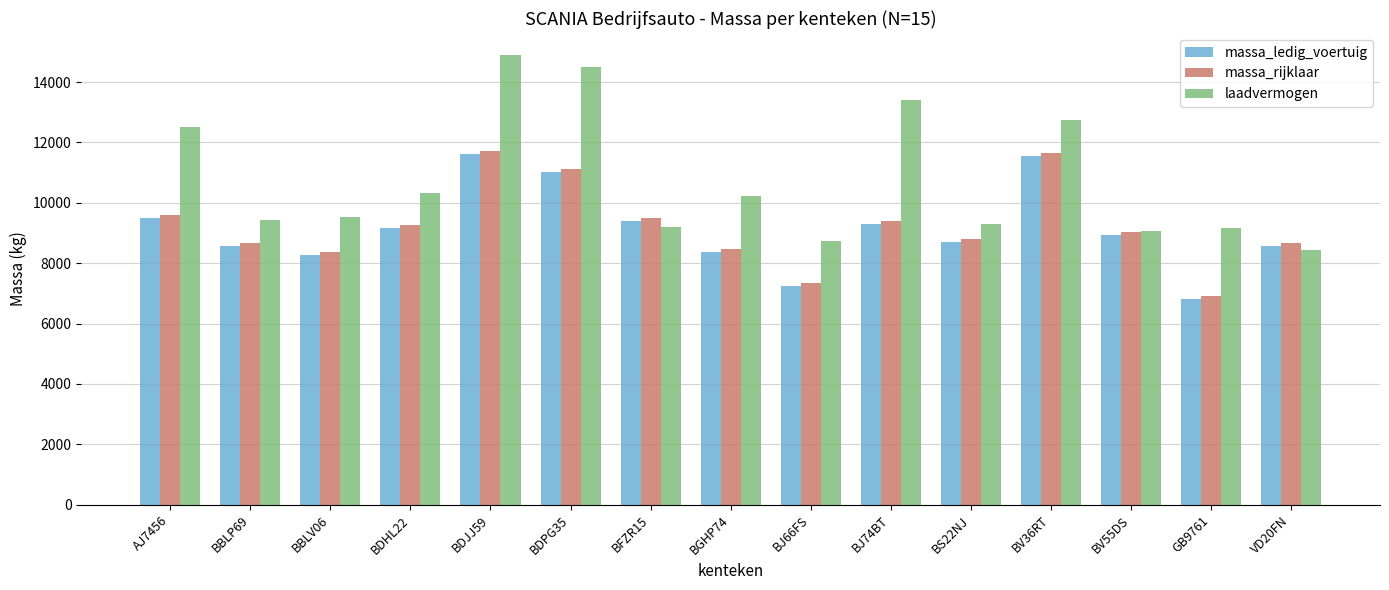

What are all the series names shown in the legend?

massa_ledig_voertuig, massa_rijklaar, laadvermogen